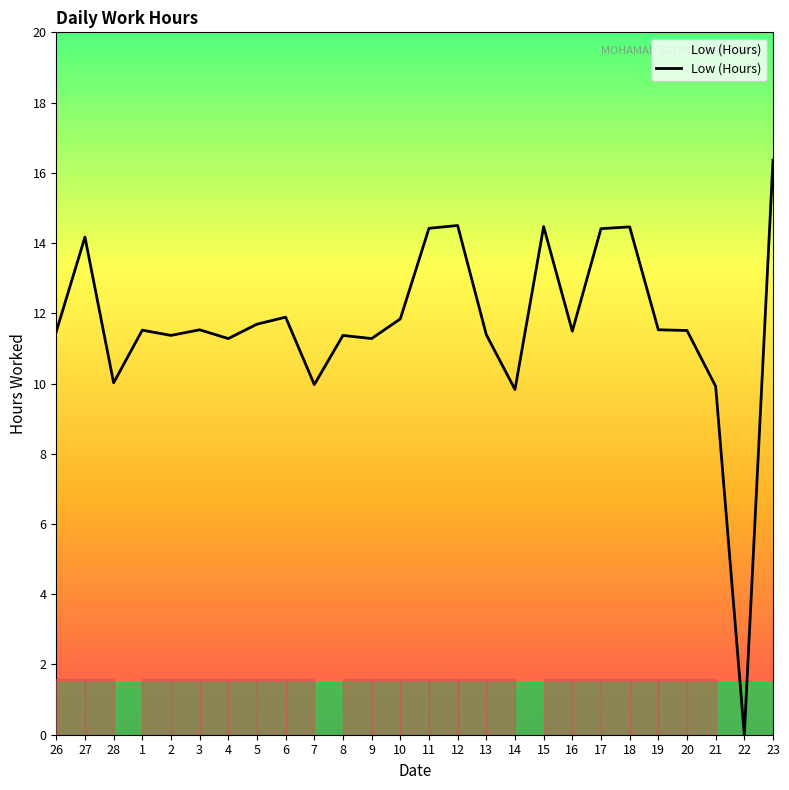

What position from the right is 21?

3